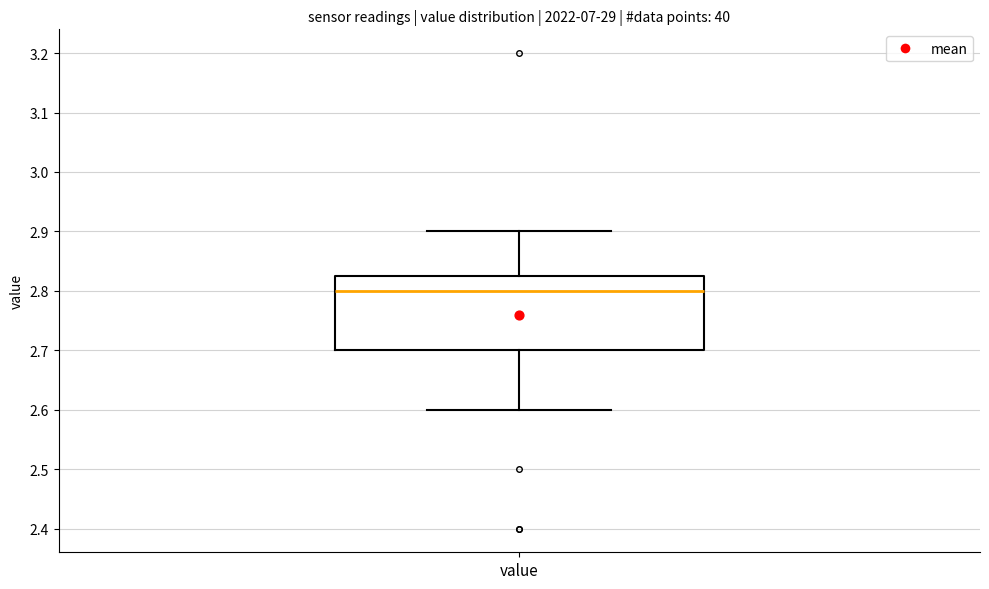

Transcribe this box plot: give where the median line is, the range the box spans, and where the two whiskers end, as read against the y-axis. The values are not printed on the chart, so give them approximately, as read against the axis.

median 2.80, box 2.70 to 2.83, whiskers 2.60 to 2.90